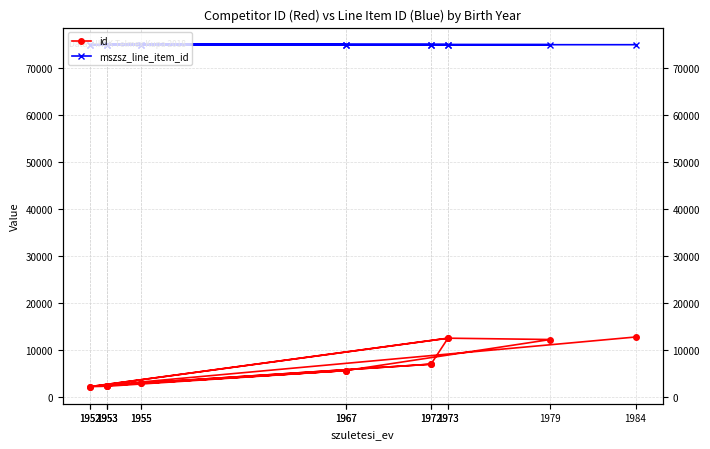

True or false: mszsz_line_item_id has more than 2 interior local peaks.

False